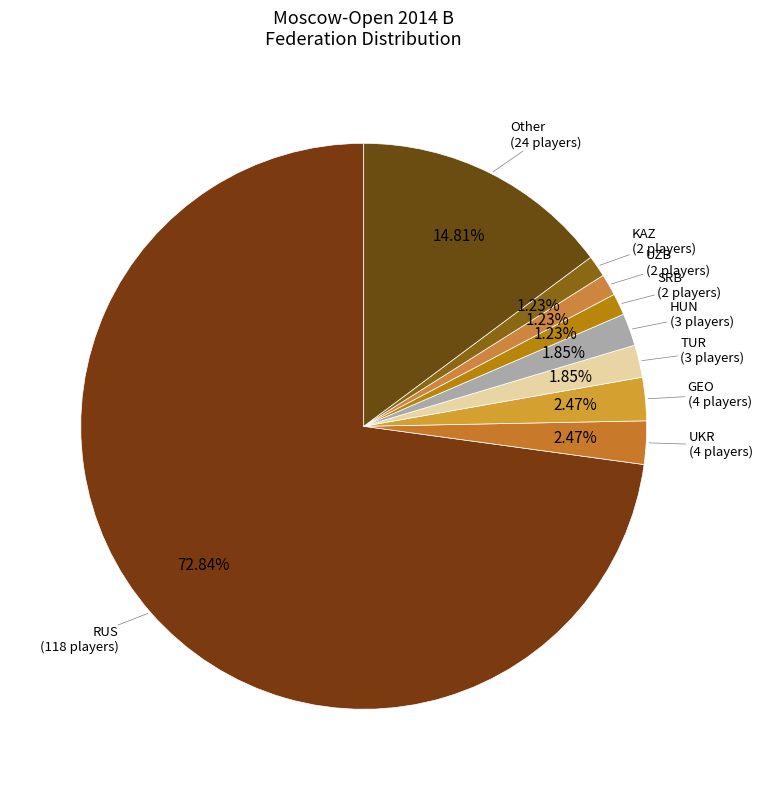

How many slices are in this pie chart?

9